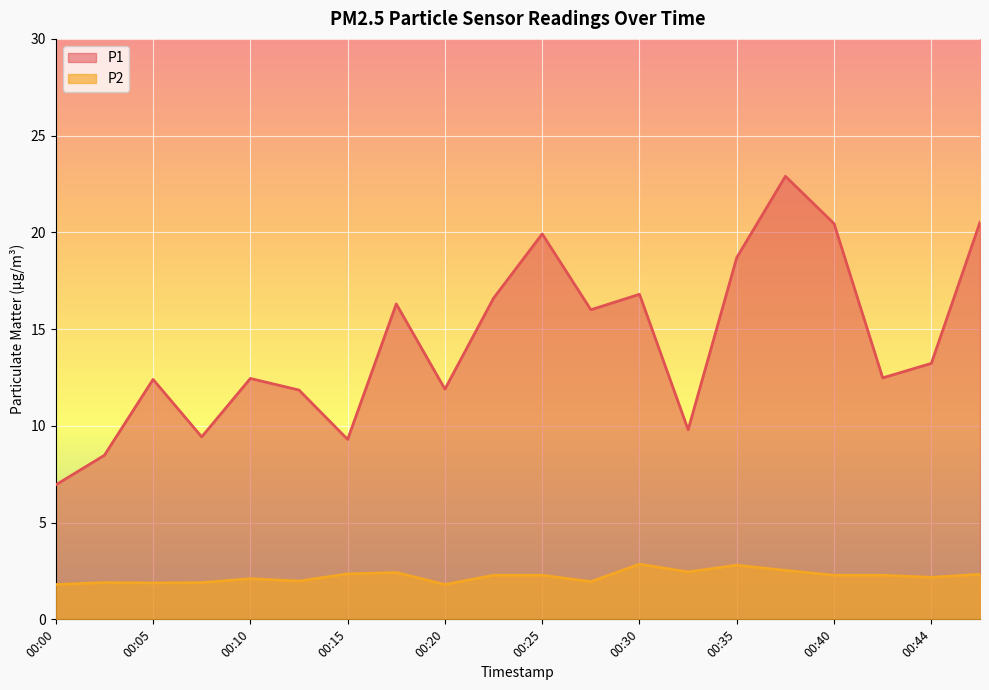

List the series in order of their peak value, highest first.

P1, P2